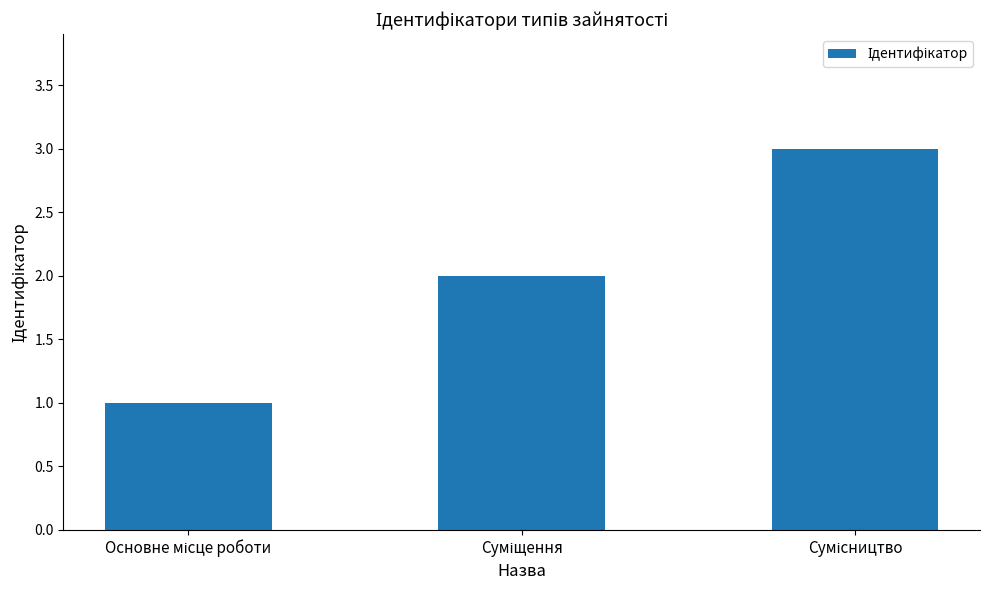

What is the maximum value shown in the chart?

3